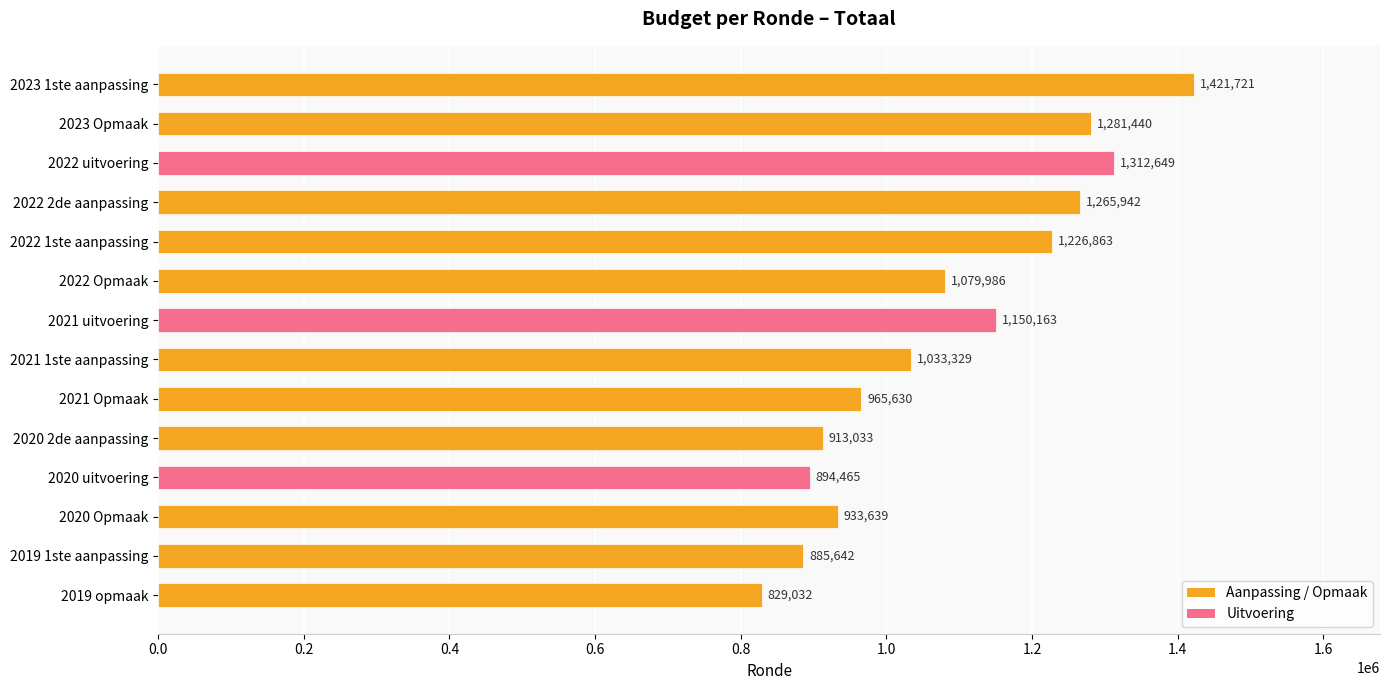

Count the number of categories in the chart.

14